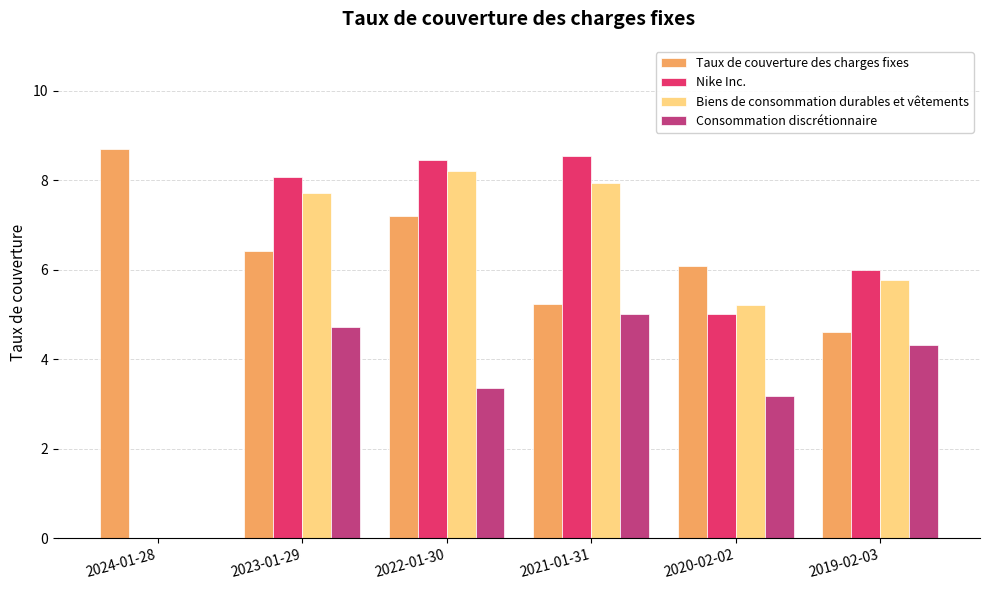

Is the value of Biens de consommation durables et vêtements at 2019-02-03 greater than the value of Taux de couverture des charges fixes at 2023-01-29?

No